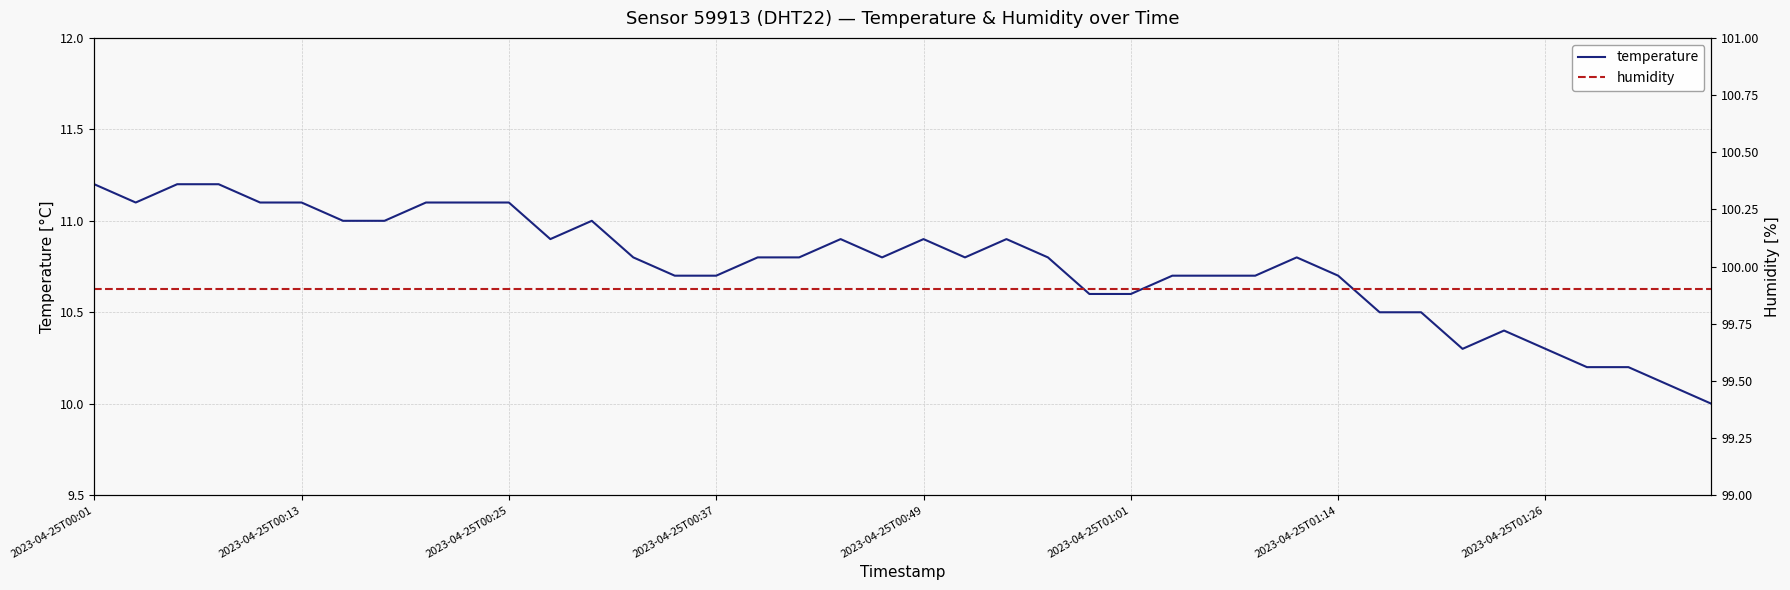

Count the number of categories in the chart.

40